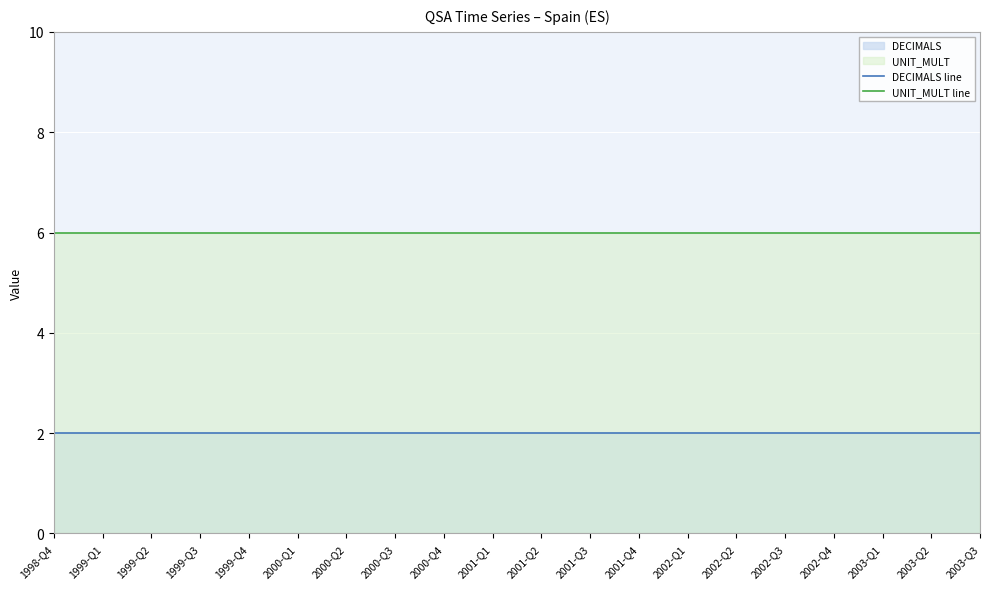

At how many categories does at least one series exceed 4?

20